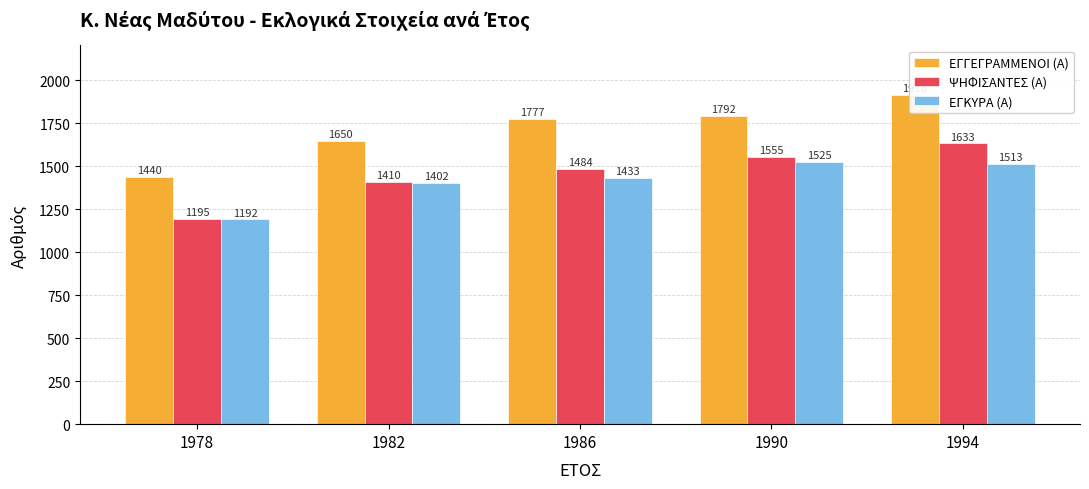

What is the difference between the ΕΓΓΕΓΡΑΜΜΕΝΟΙ (Α) values at 1978 and 1982?

210